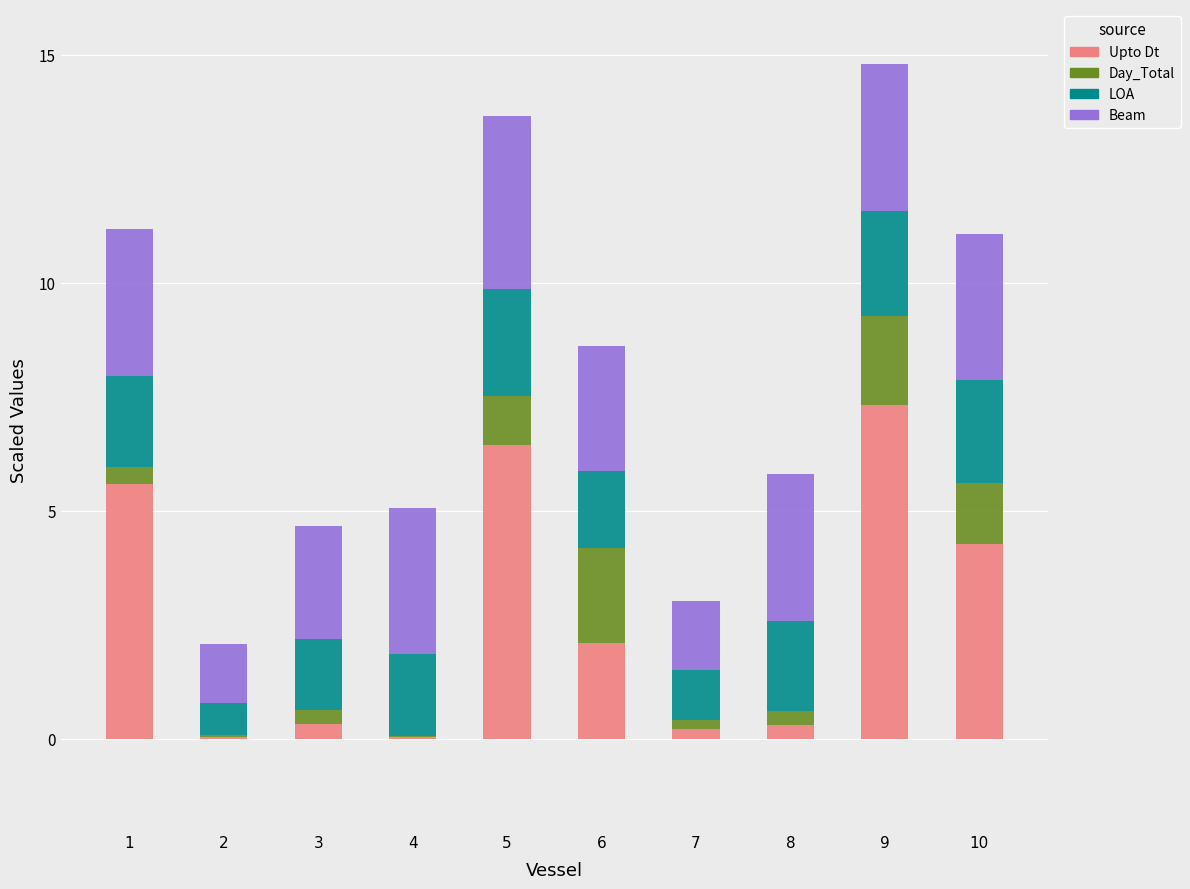

Which category has the highest value in the Upto Dt series?

9